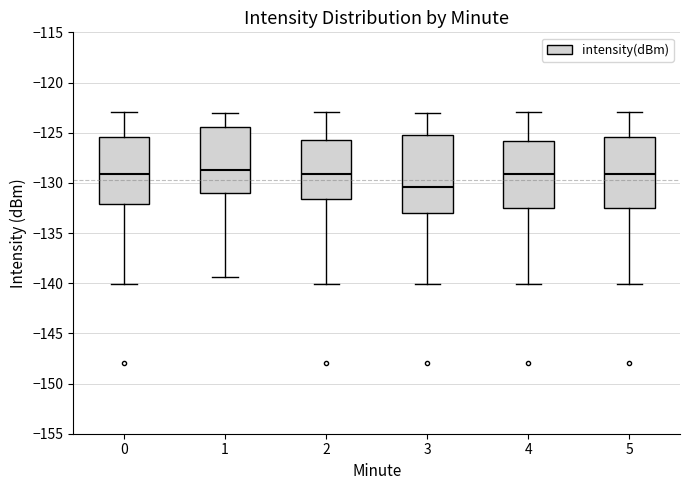

Reading left to right, transcribe this box plot: for each box, give where its median line is, the range the box spans, and where its two whiskers end, as read against the y-axis. The values are not printed on the chart, so give them approximately, as read against the axis.

0: median -129.0, box -132.0 to -125.5, whiskers -140.0 to -123.0
1: median -128.5, box -131.0 to -124.5, whiskers -139.5 to -123.0
2: median -129.0, box -131.5 to -125.5, whiskers -140.0 to -123.0
3: median -130.5, box -133.0 to -125.5, whiskers -140.0 to -123.0
4: median -129.0, box -132.5 to -126.0, whiskers -140.0 to -123.0
5: median -129.0, box -132.5 to -125.5, whiskers -140.0 to -123.0